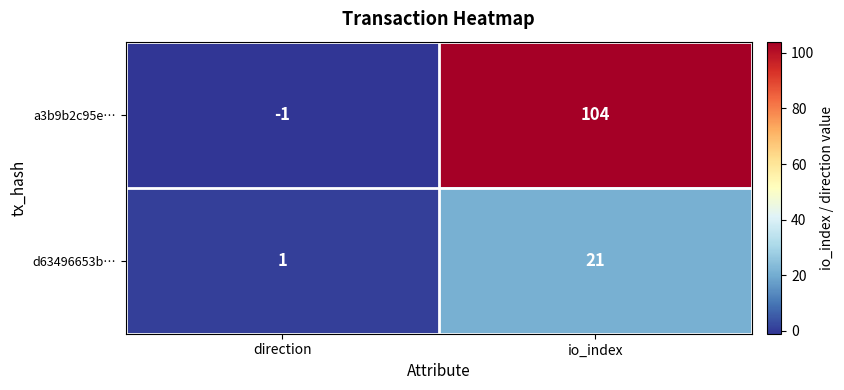

How many negative values does the a3b9b2c95e… series have?

1